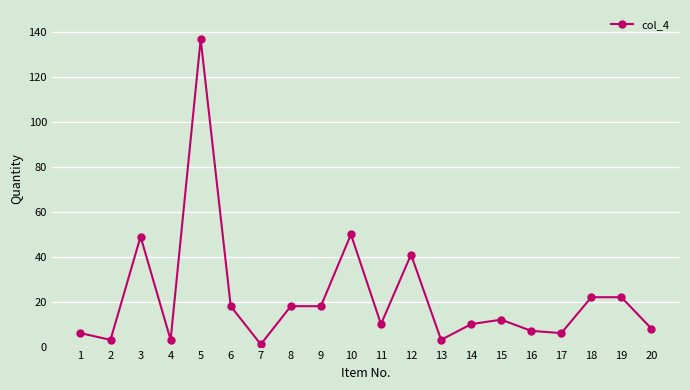

Which label corresponds to the smallest value in the chart?

7